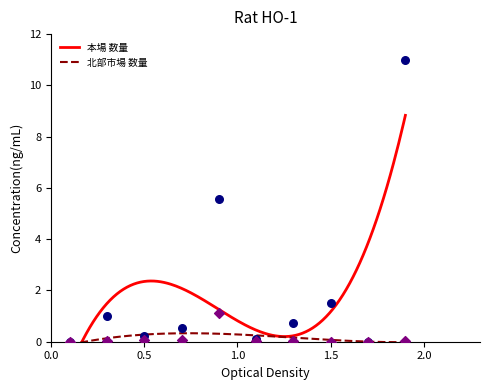

Which series has the widest spread of Y values?

本場 数量